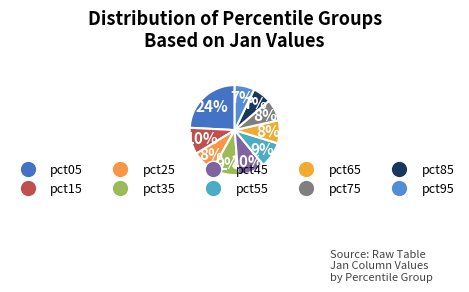

Is there a majority slice in this chart?

No